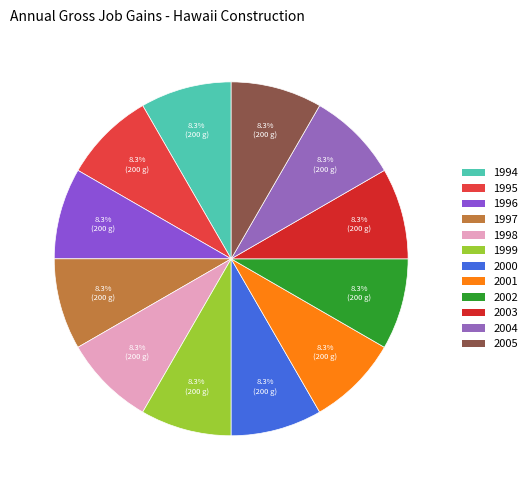

How many segments does this pie chart have?

12